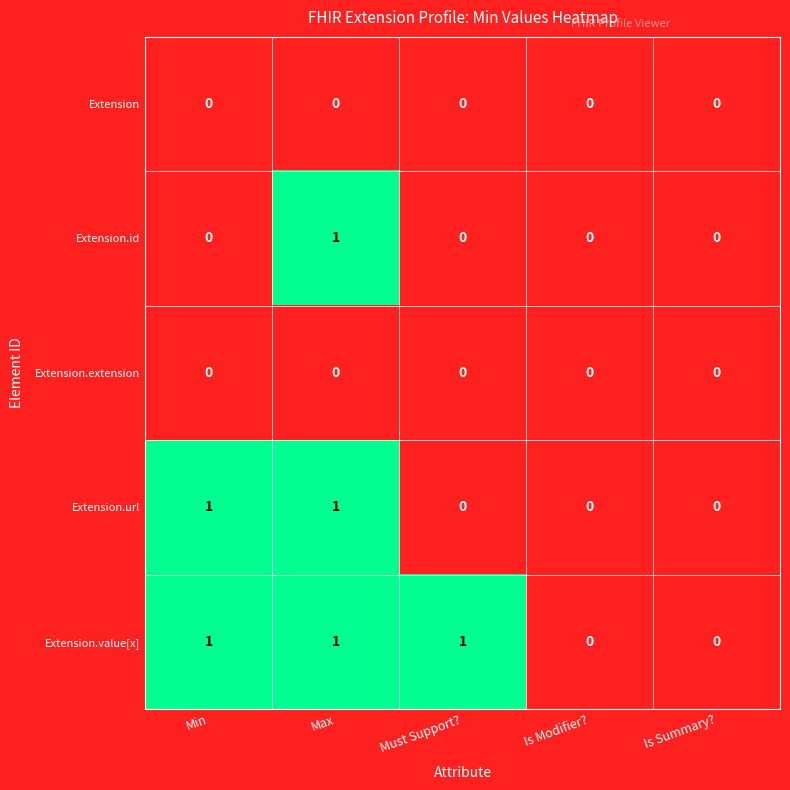

Which series has the largest total across all categories?

Extension.value[x]